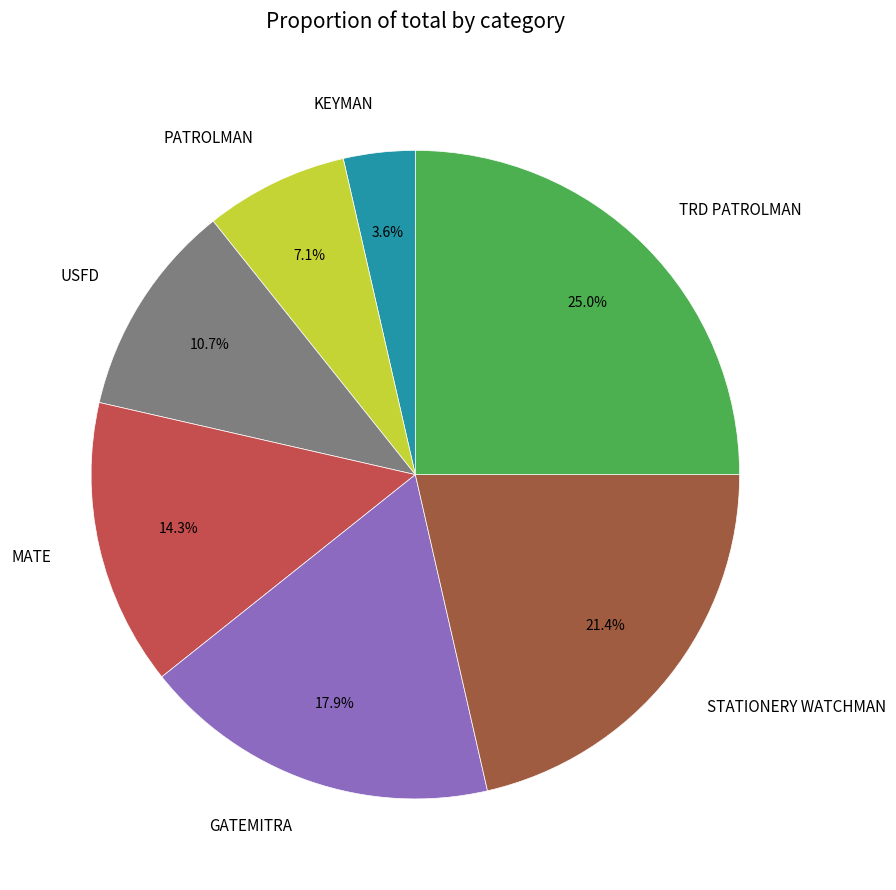

How many segments does this pie chart have?

7